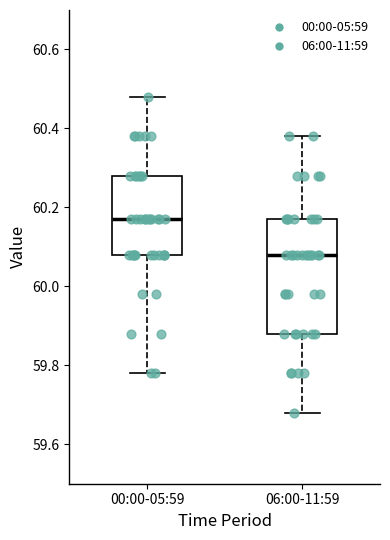

Which box is the tallest, from its lower edge to its upper edge?

06:00-11:59